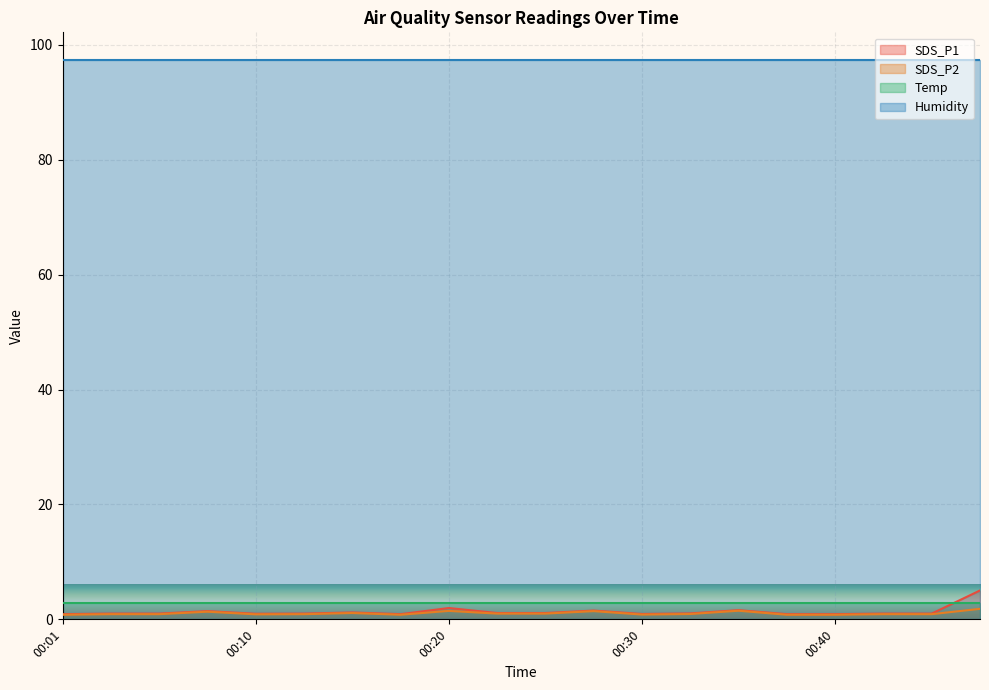

At which category is the sum across all series the highest?

00:47